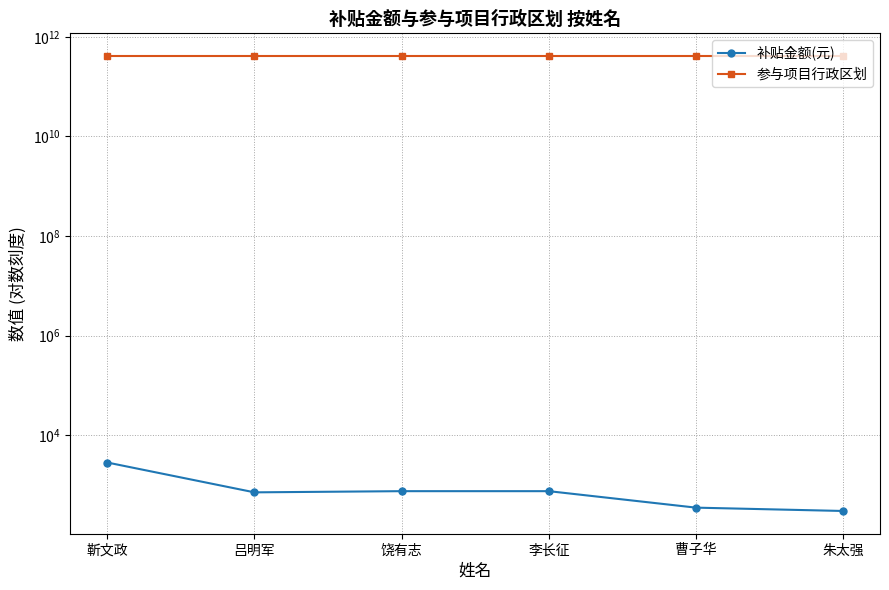

How many data points in 补贴金额(元) are above 750?

1